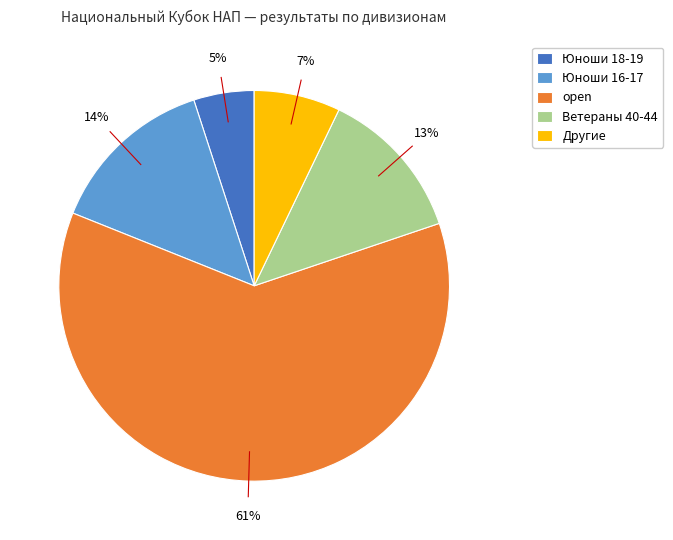

Which category accounts for the majority?

open